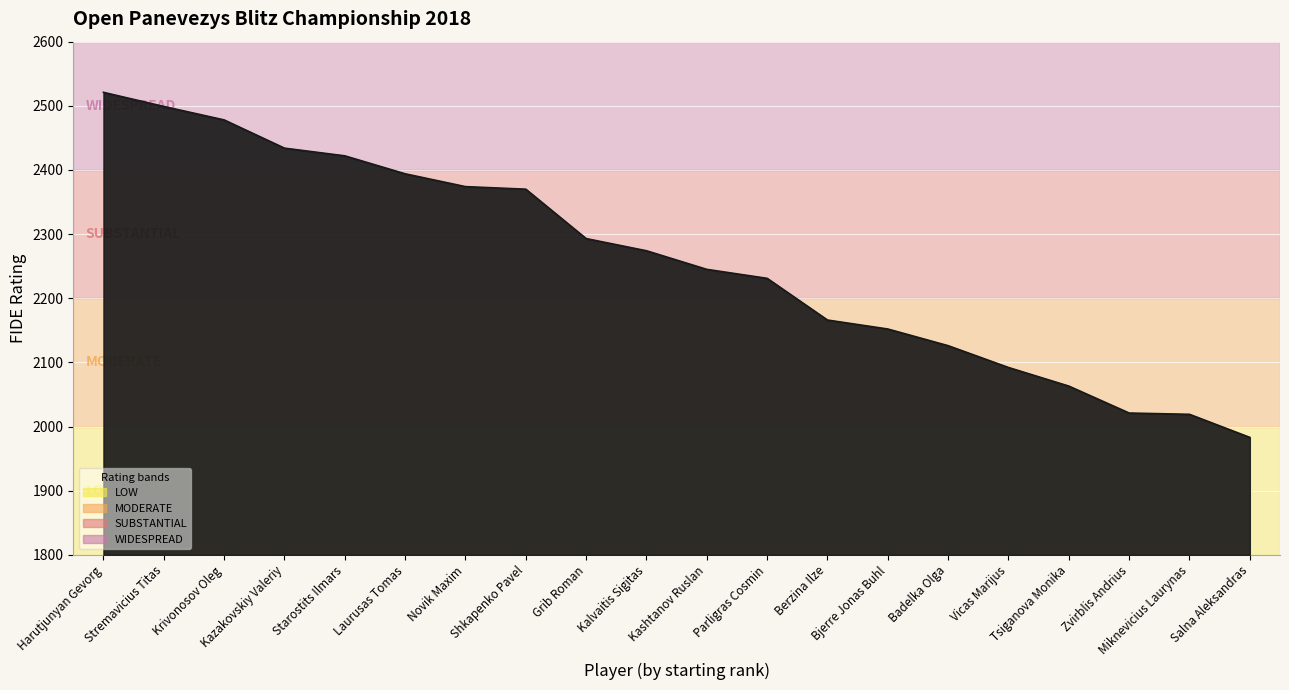

Which has a higher value, Badelka Olga or Kashtanov Ruslan?

Kashtanov Ruslan